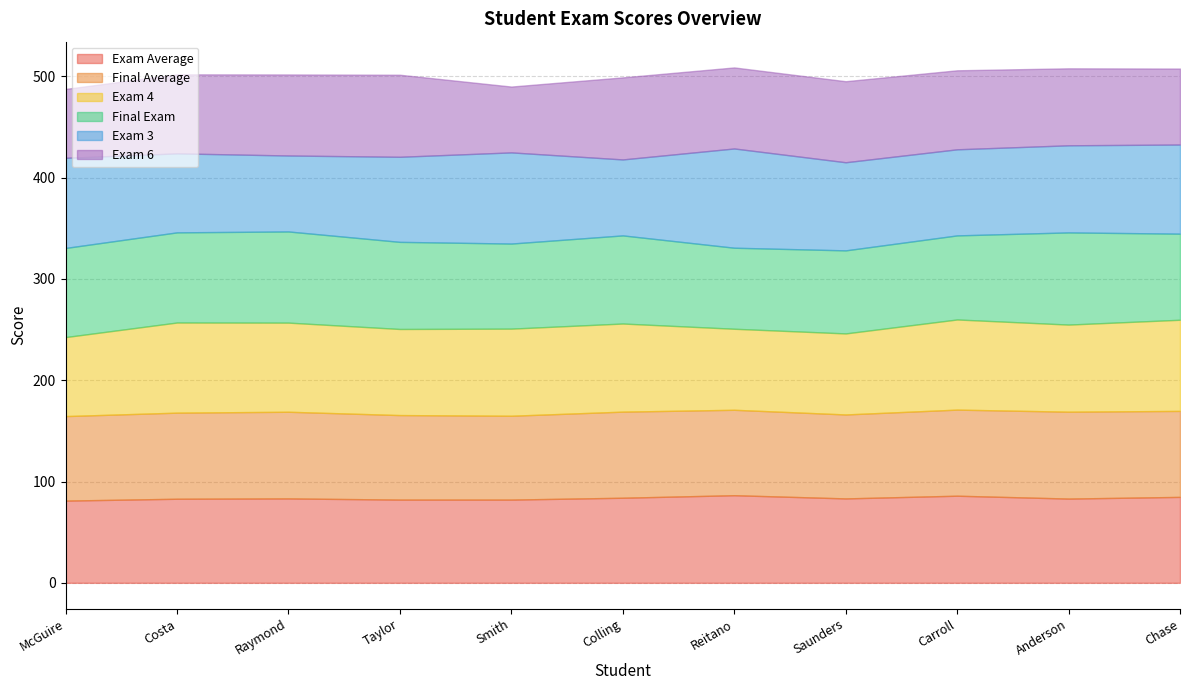

What is the label of the 1st point from the right?

Chase